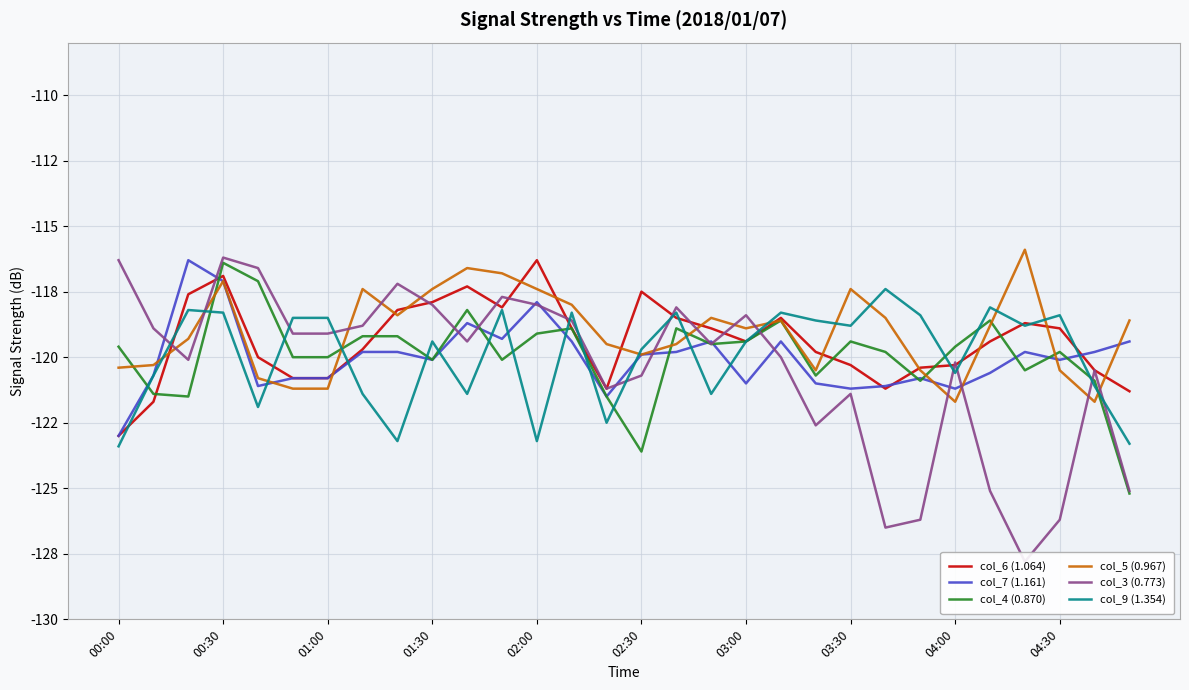

What is the difference between the maximum and minimum values in the col_4 (0.870) series?

8.8